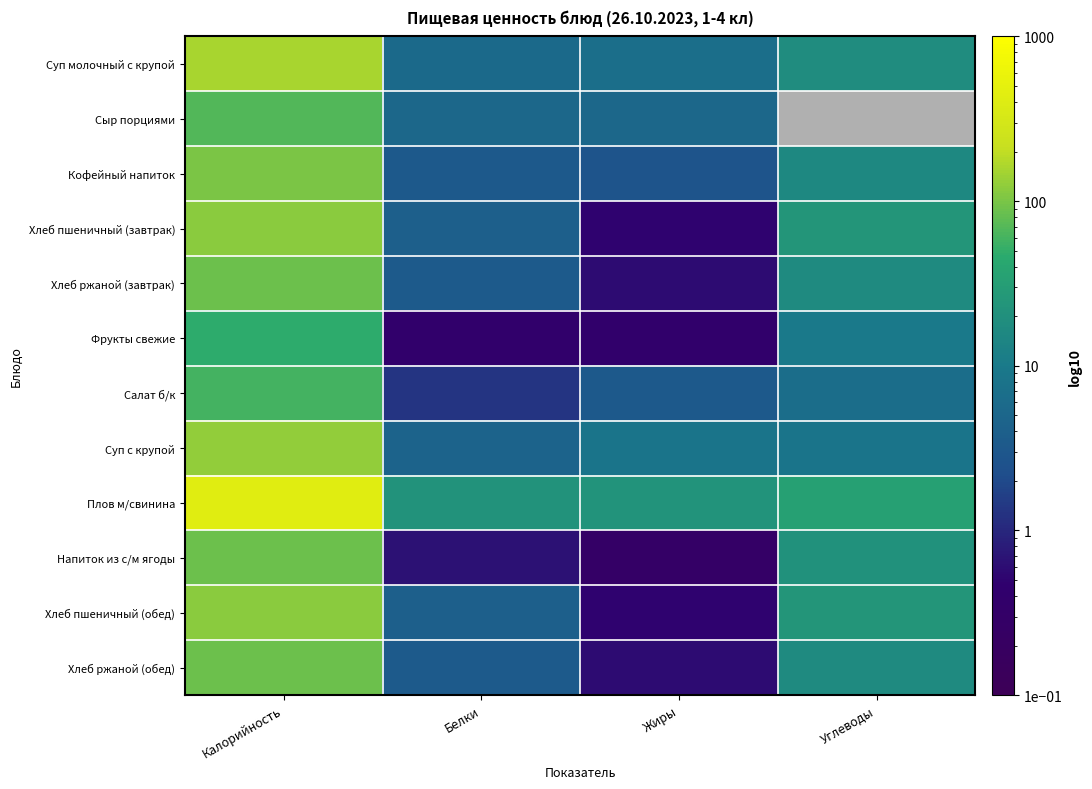

What is the difference between the highest and lowest values at Жиры?

22.2